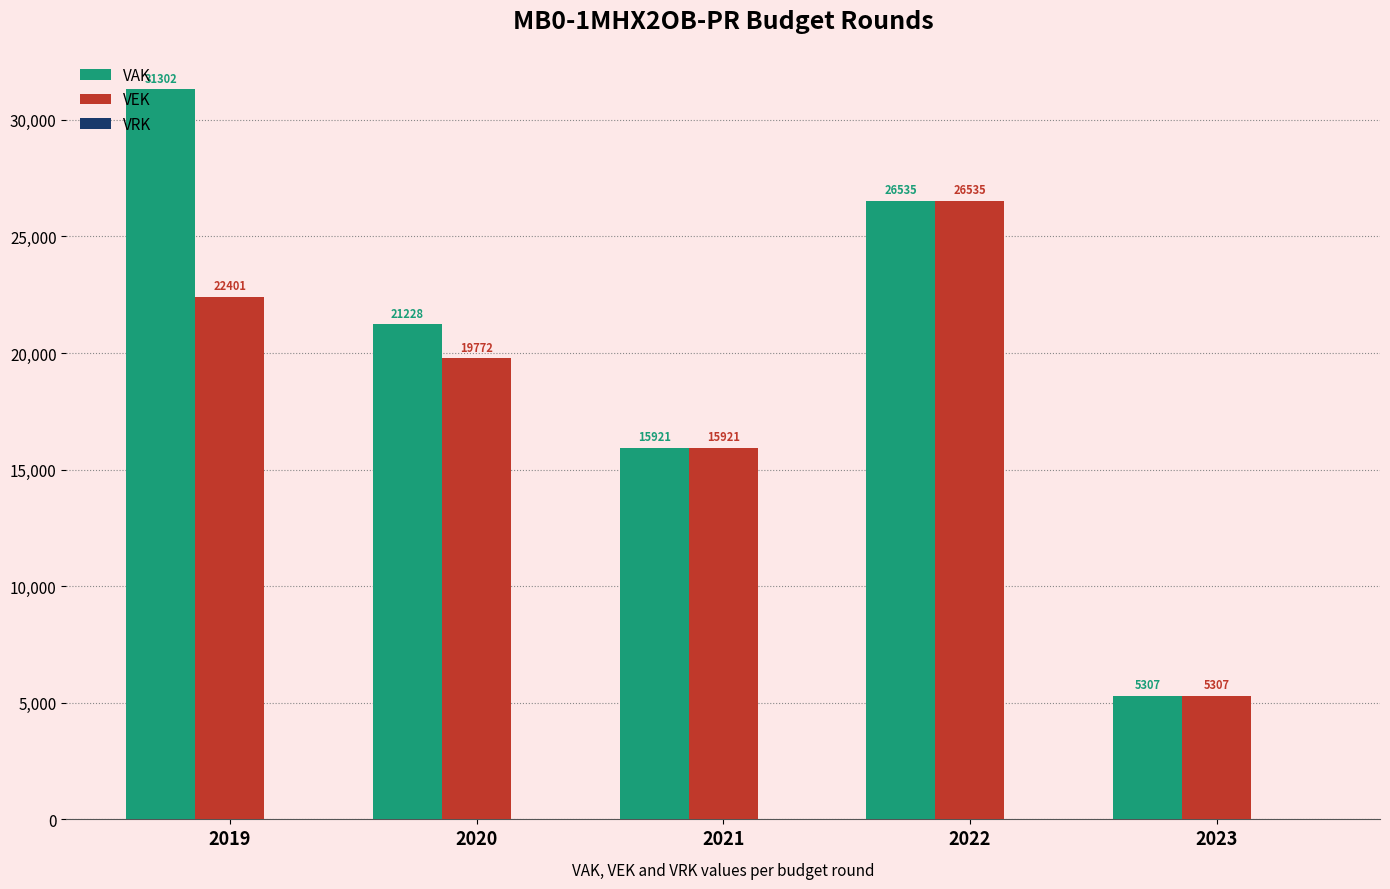

Which category has the lowest value across all series?

2023